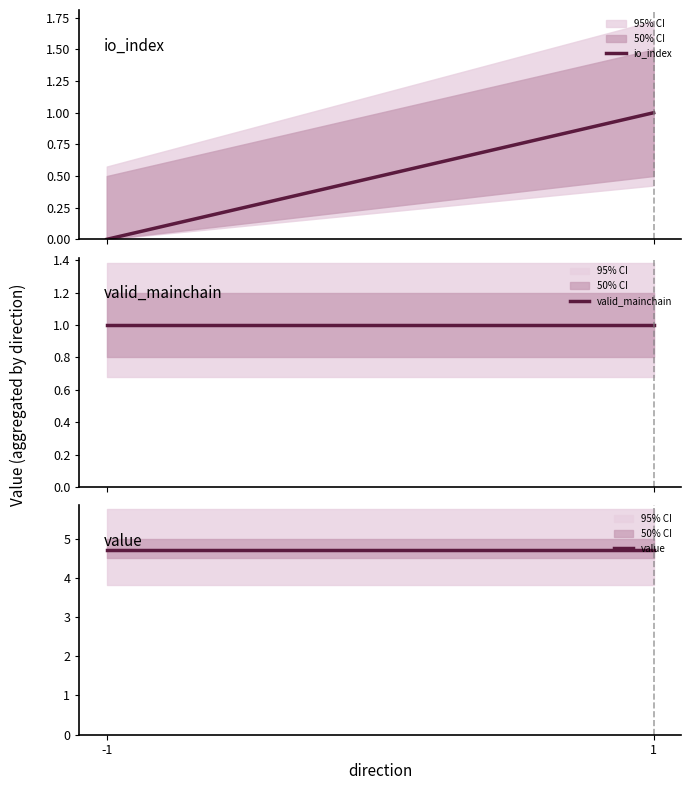

The value of value at 1 is 6.1. True or false?

False